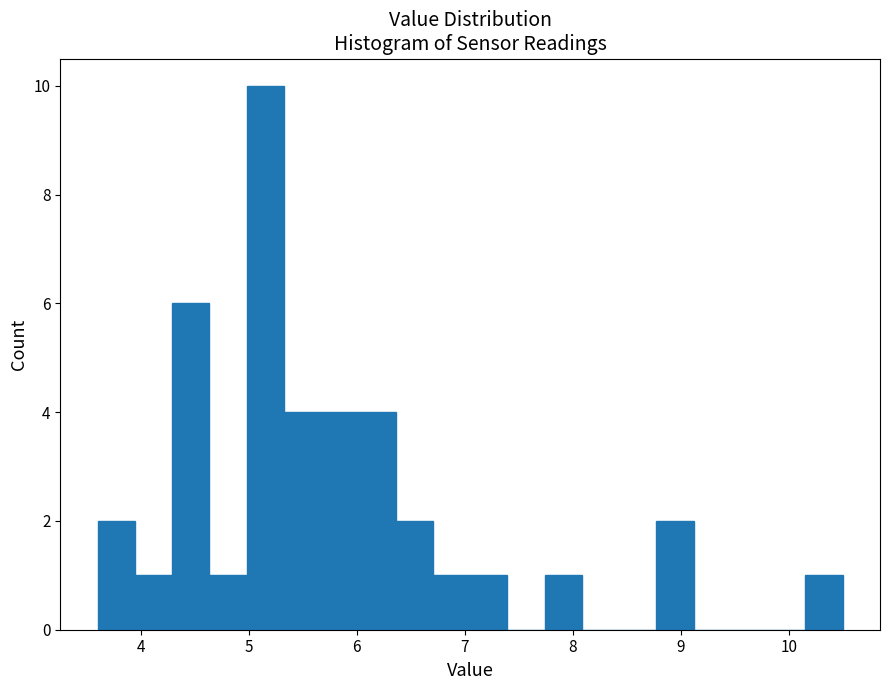

Around what value on the x-axis is the tallest bar? Give the approximate position of its centre, as read against the axis.

5.2